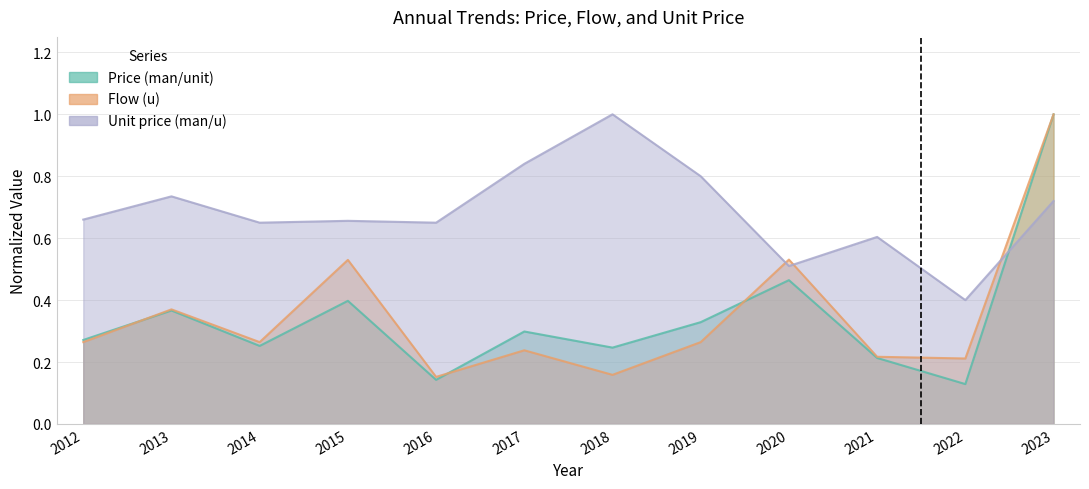

What is the minimum value for Flow (u)?

0.2